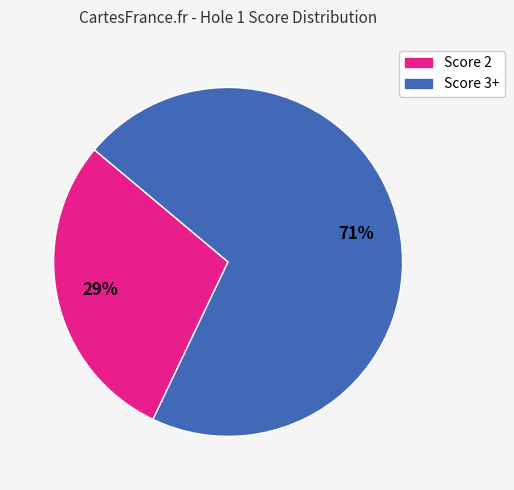

To the nearest percent, what is the average slice percentage?

50%